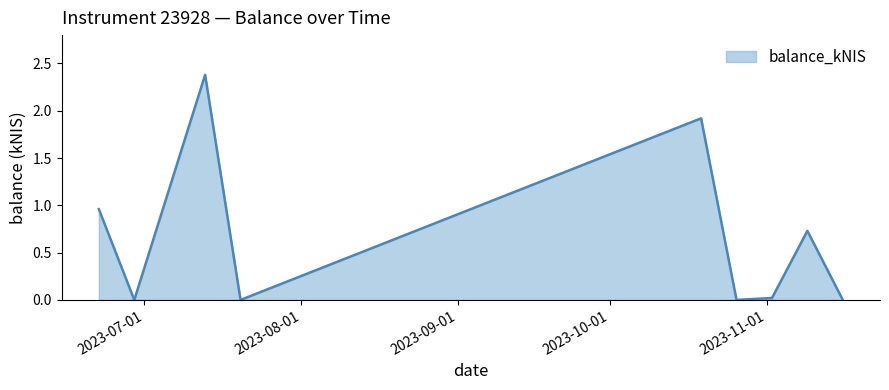

What is the greatest value displayed?

2.4